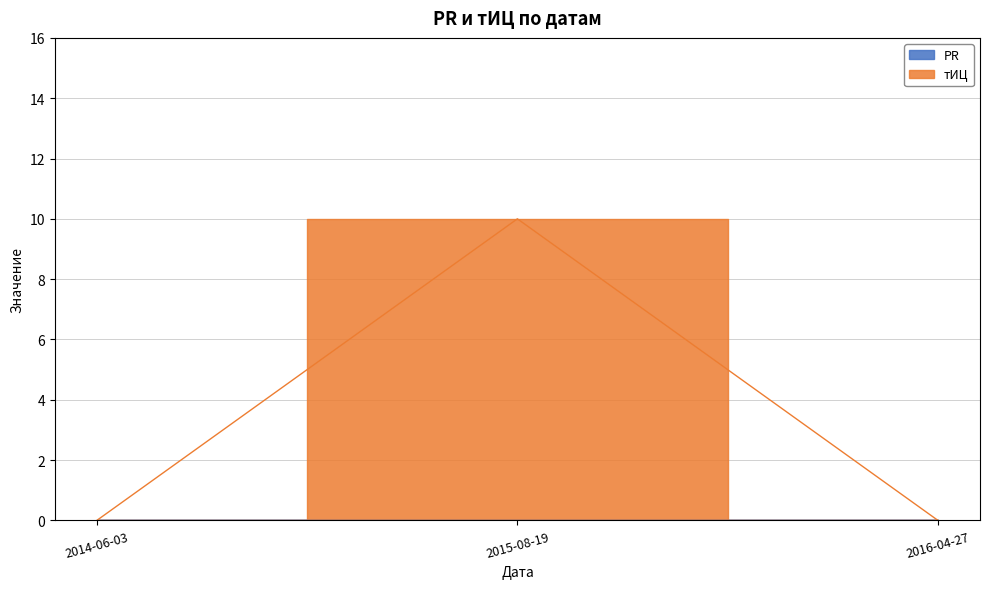

What is the change in value from 2014-06-03 to 2015-08-19?

+10